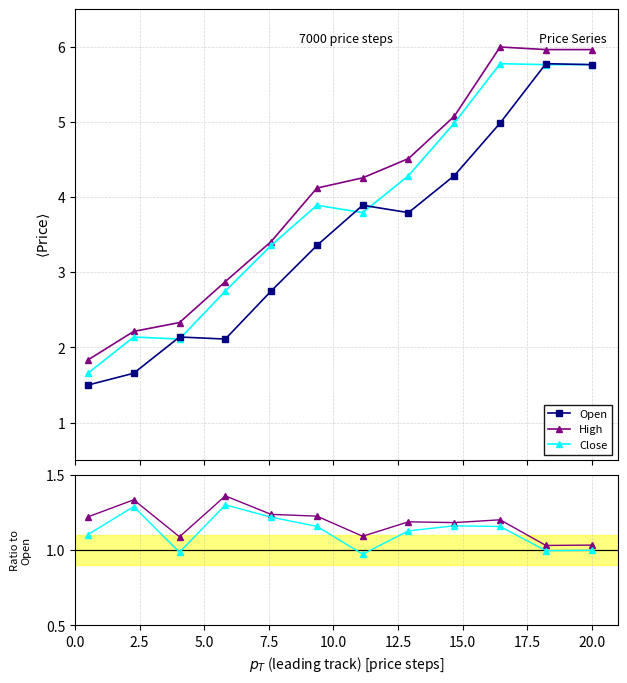

What is the value of the High point at the 7th from the left?

4.3